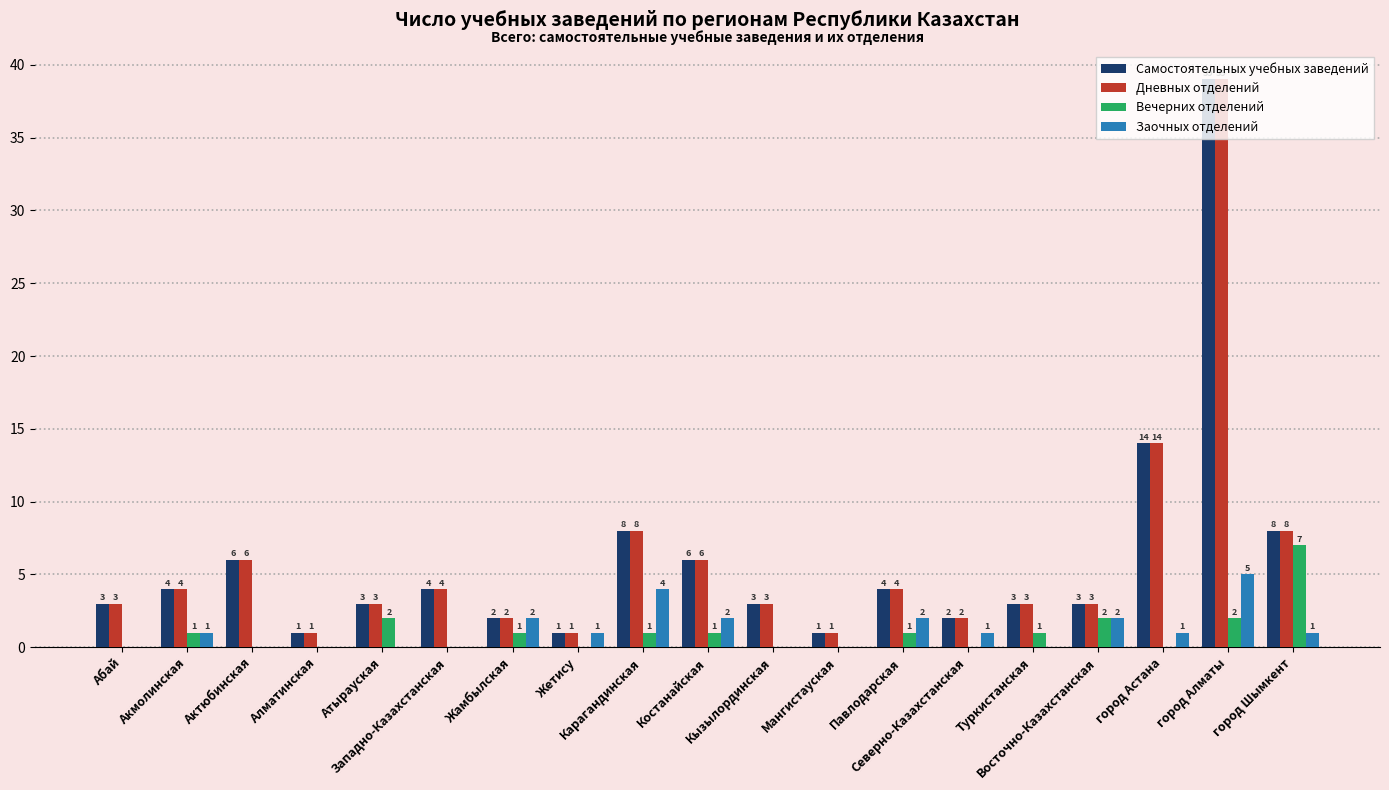

Are the bars grouped side by side (vs. stacked)?

Yes